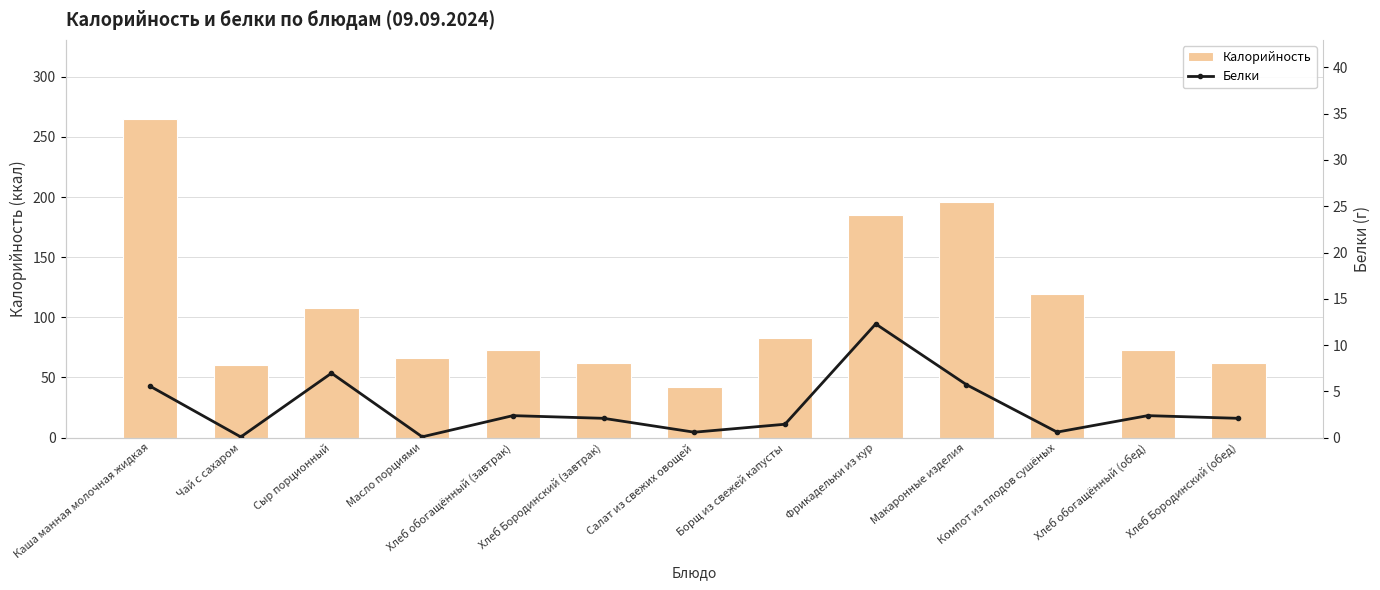

What is the value of the Калорийность bar at the 10th from the left?

195.7